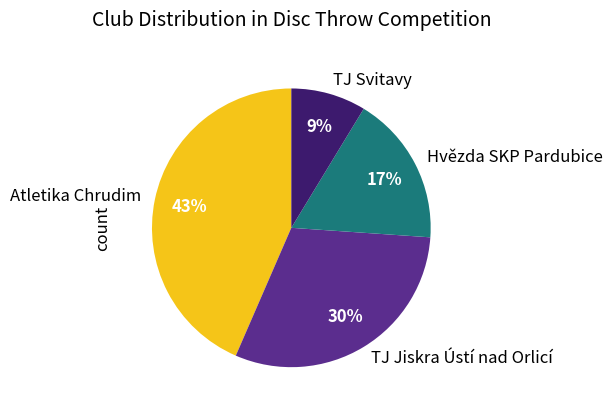

To the nearest percent, what is the combined percentage of Atletika Chrudim and TJ Jiskra Ústí nad Orlicí?

74%